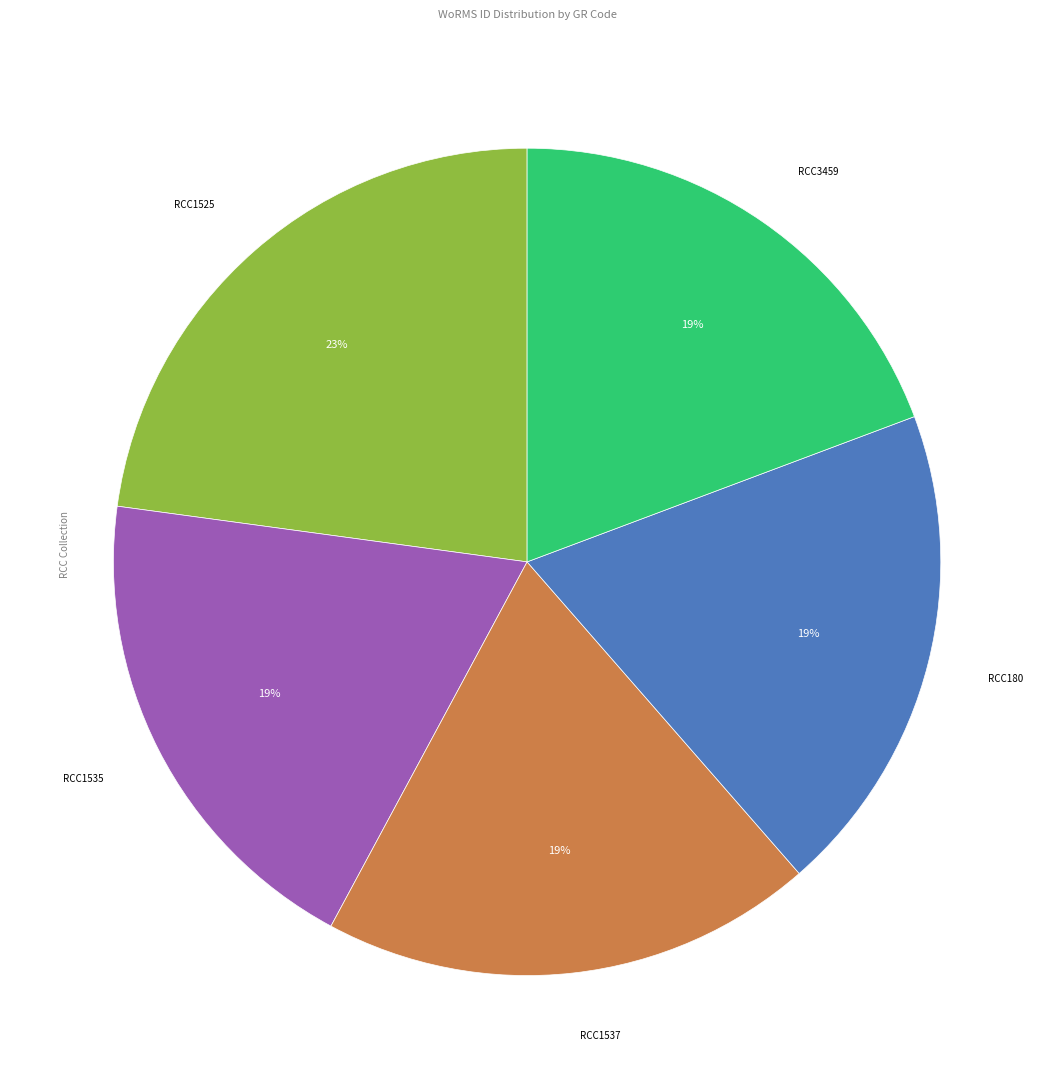

Is there a majority slice in this chart?

No